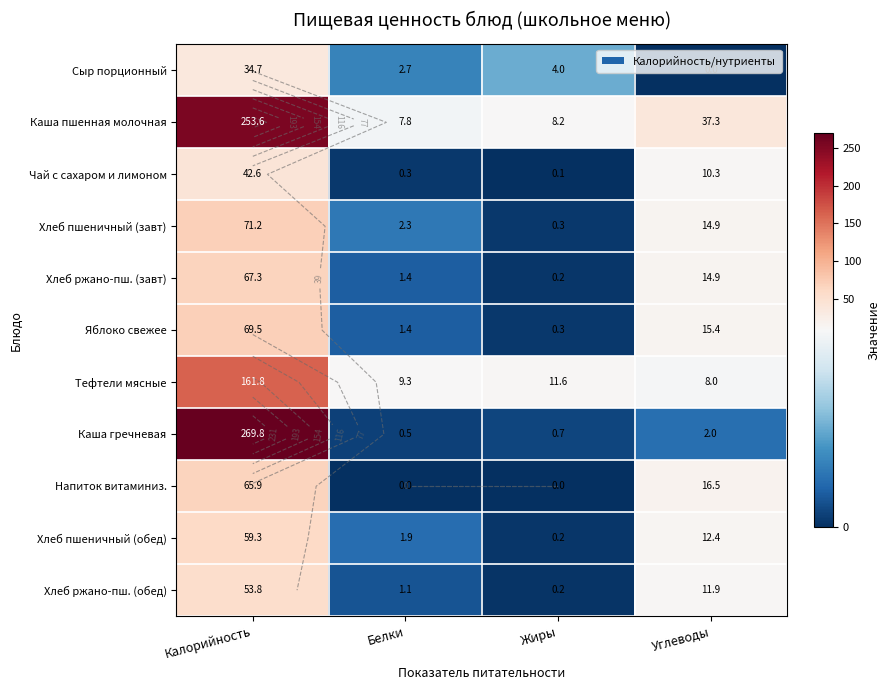

What is the difference between the Чай с сахаром и лимоном values at Углеводы and Калорийность?

32.4